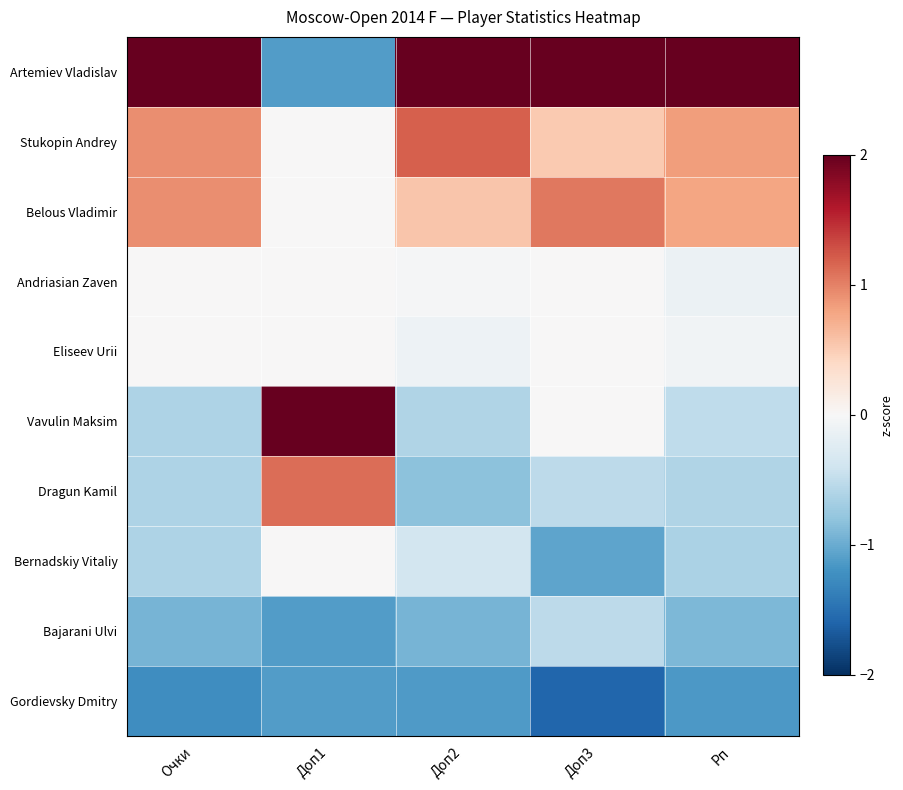

Rank the series at Рп from lowest to highest value.

Gordievsky Dmitry, Bajarani Ulvi, Bernadskiy Vitaliy, Dragun Kamil, Vavulin Maksim, Andriasian Zaven, Eliseev Urii, Belous Vladimir, Stukopin Andrey, Artemiev Vladislav